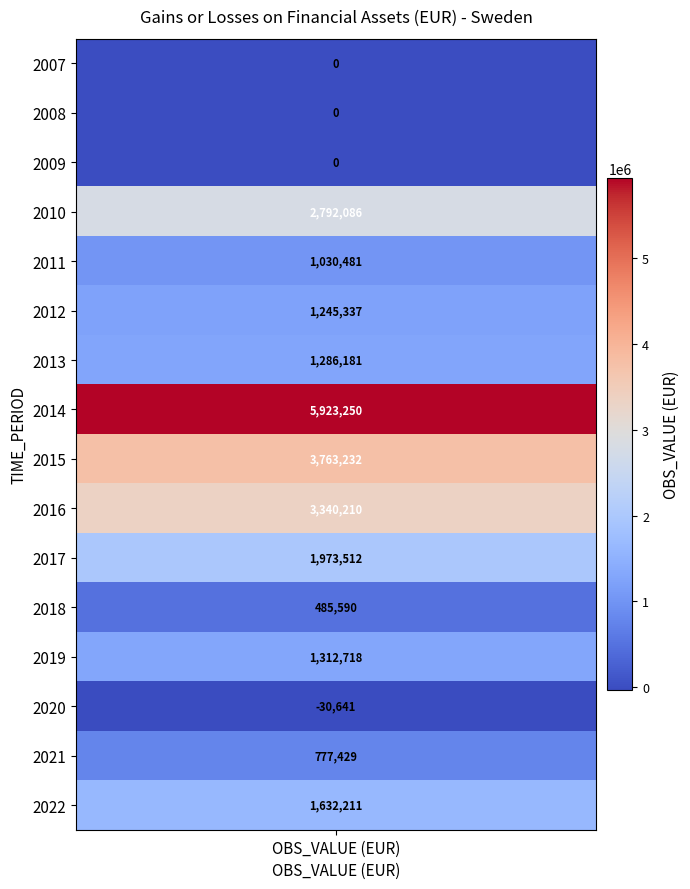

Rank the categories by value from lowest to highest.

2020, 2007, 2008, 2009, 2018, 2021, 2011, 2012, 2013, 2019, 2022, 2017, 2010, 2016, 2015, 2014